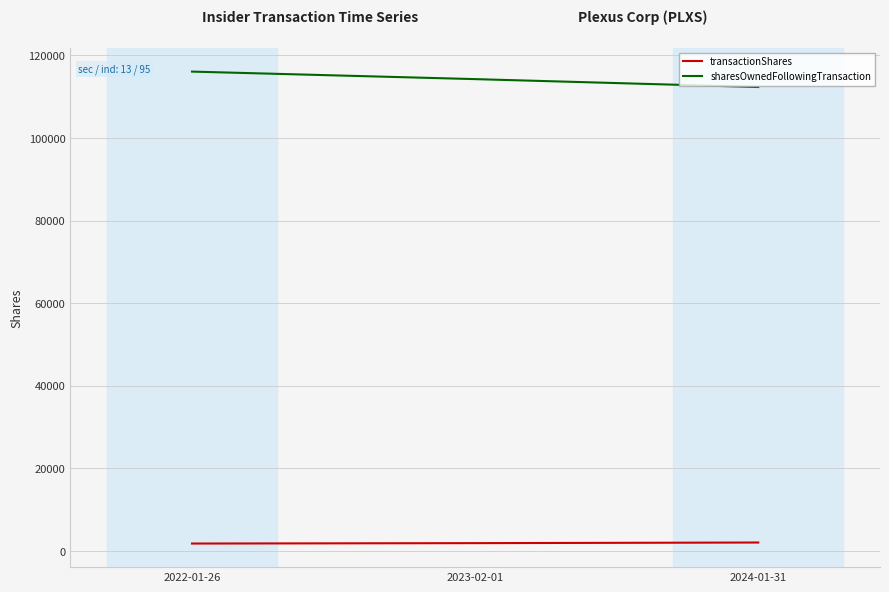

How many categories are shown in the chart?

3